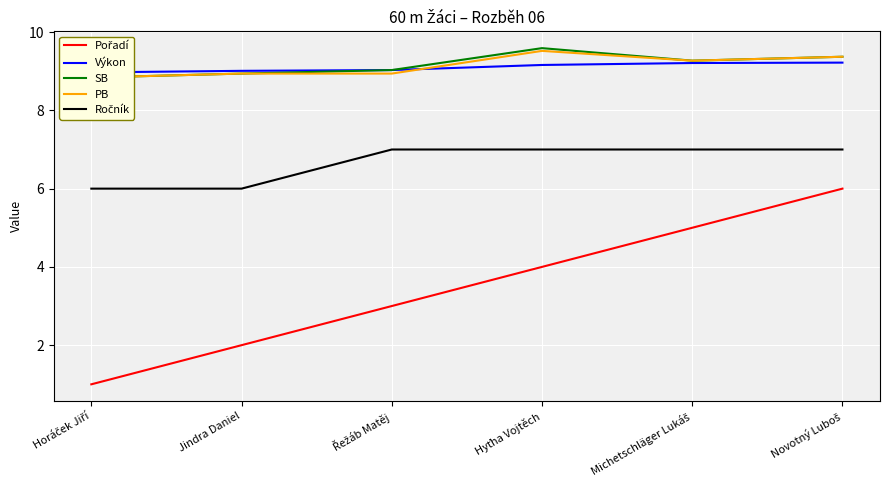

What are all the series names shown in the legend?

Pořadí, Výkon, SB, PB, Ročník